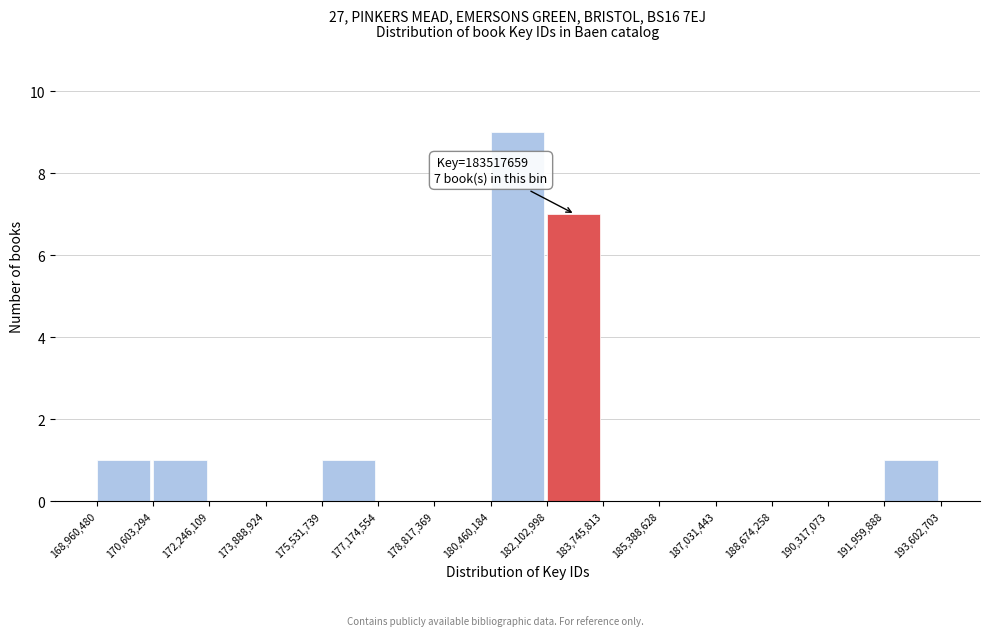

Over which range of the x-axis is the bar tallest?

180,460,184 to 182,102,998